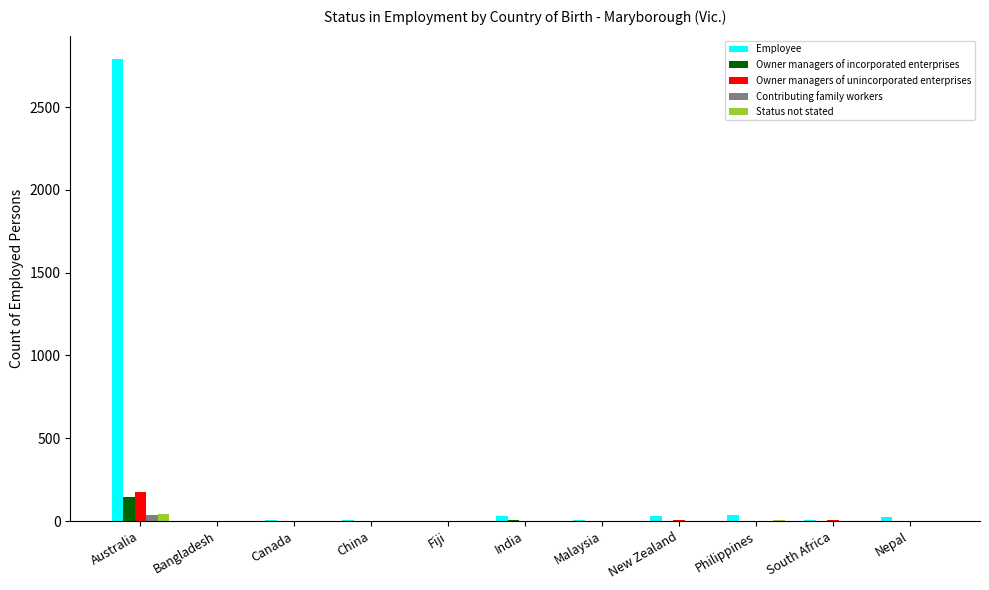

What is the average value of the Owner managers of incorporated enterprises series?

13